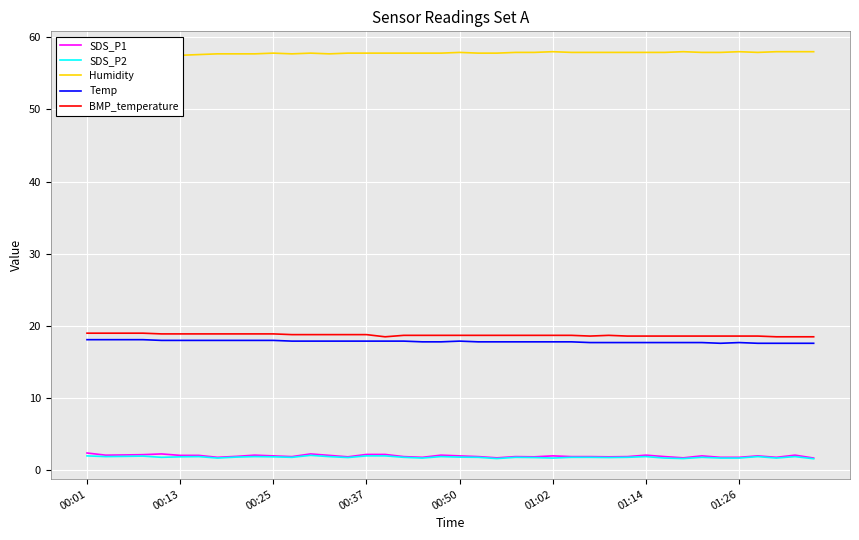

True or false: SDS_P1 and Temp intersect in this chart.

False